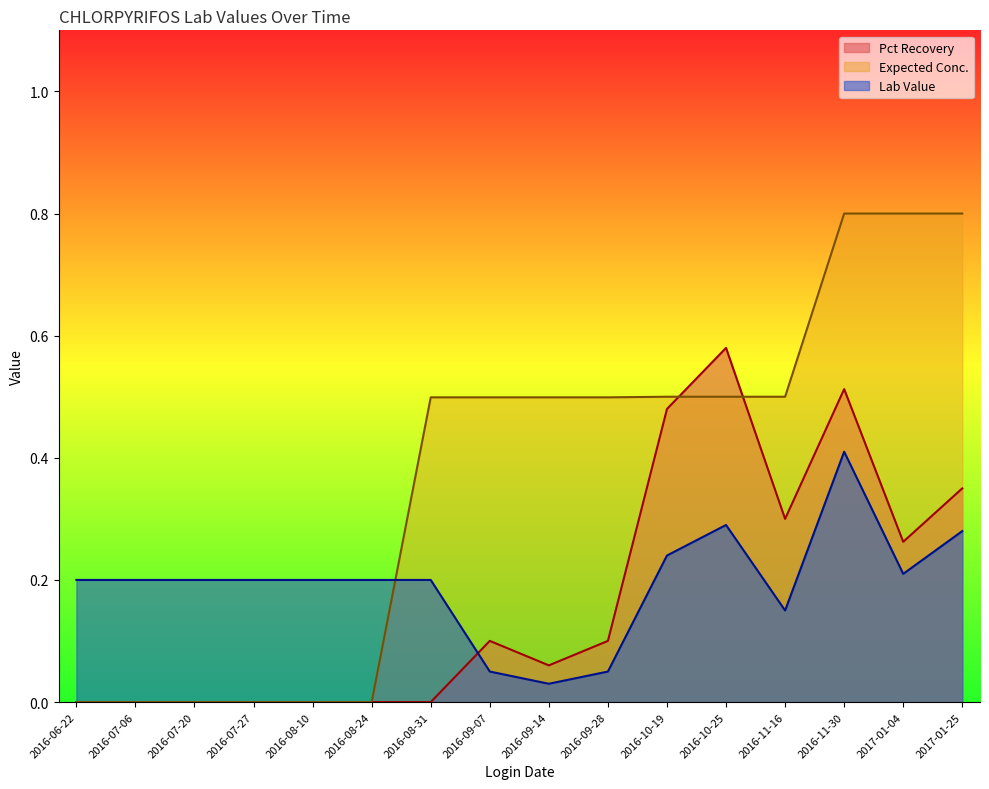

Rank the series at 2016-08-24 from lowest to highest value.

Expected Conc., Pct Recovery, Lab Value